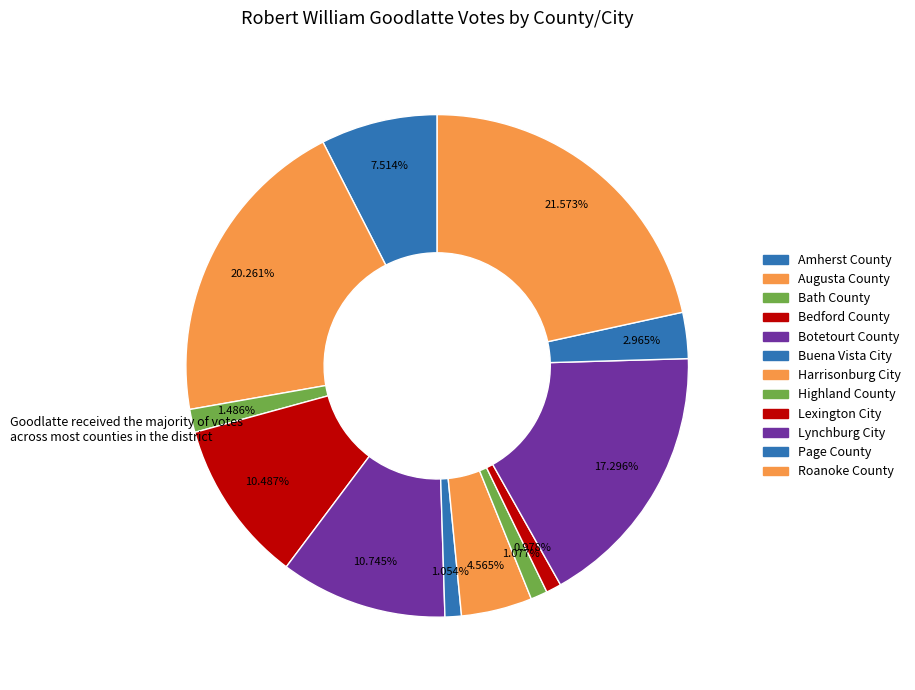

The Harrisonburg City slice represents 5% of the pie. True or false?

True